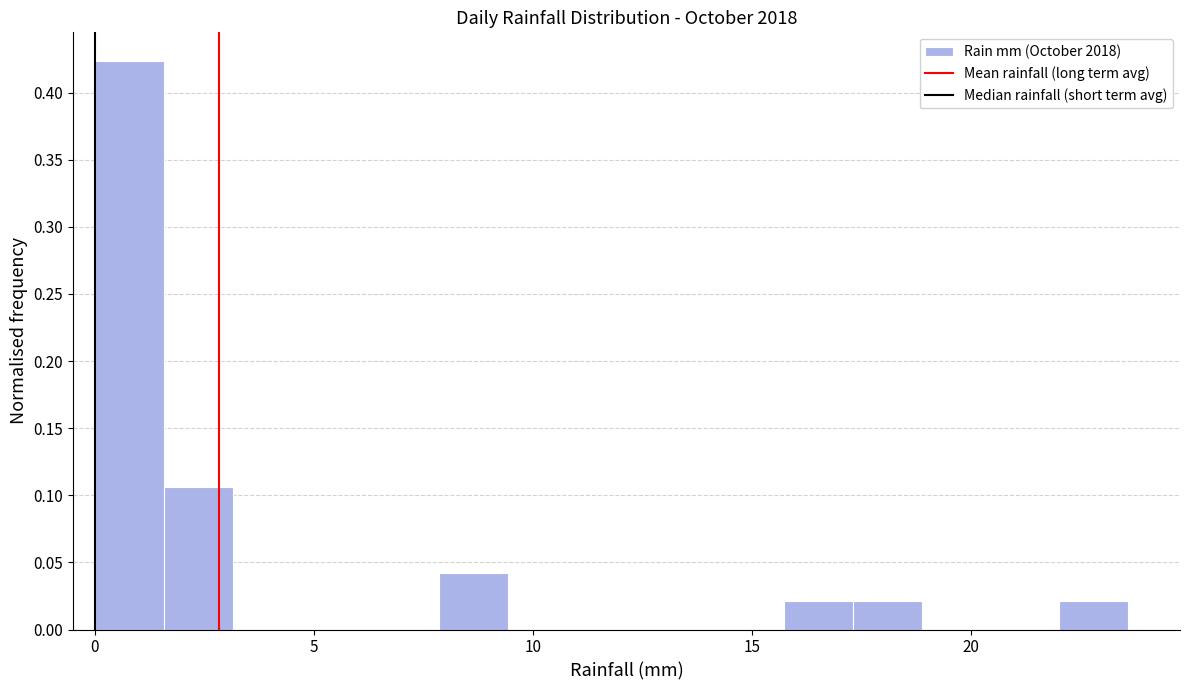

Read against the x-axis, roughly where is the centre of the tallest bar?

1.0